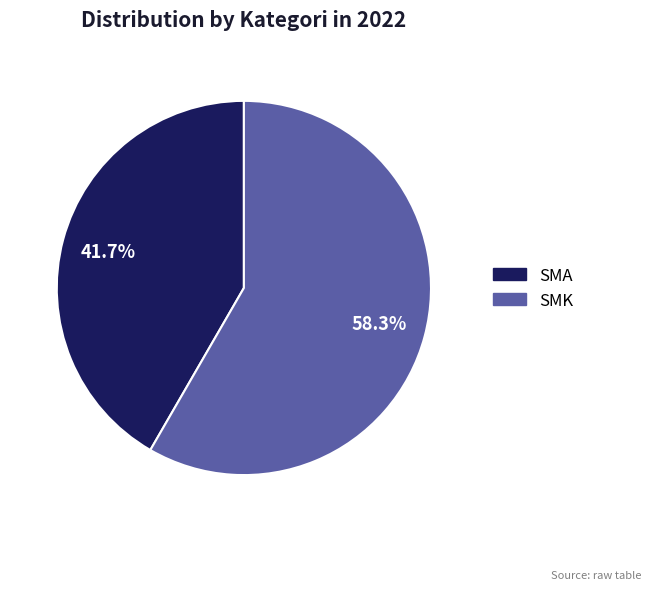

Is there any slice that represents more than half of the pie?

Yes